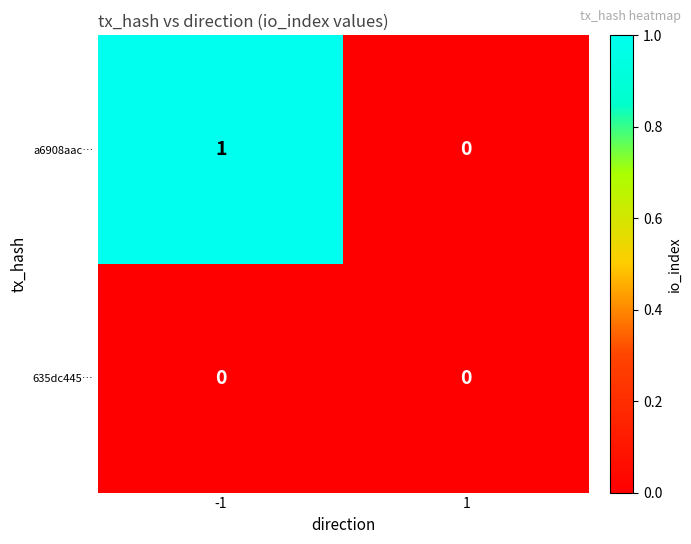

Reading right to left, what are all the values shown in this chart?

a6908aac…: 0	1
635dc445…: 0	0